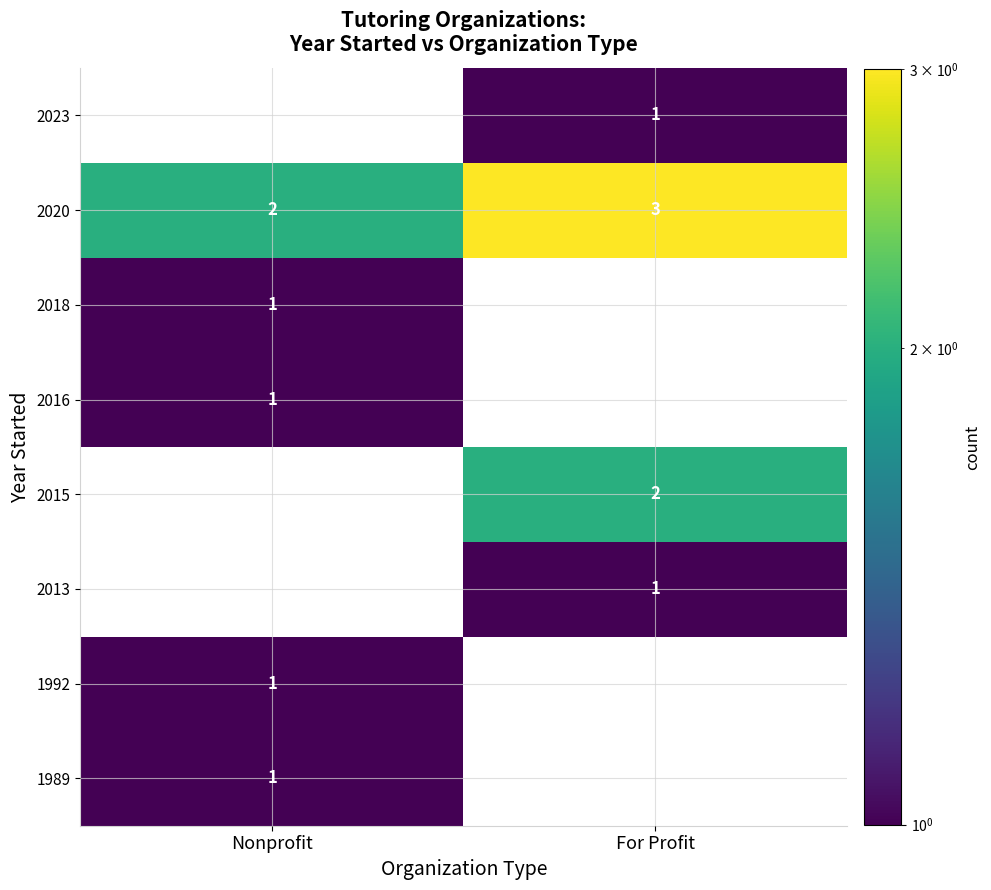

At which category is the sum across all series the highest?

For Profit